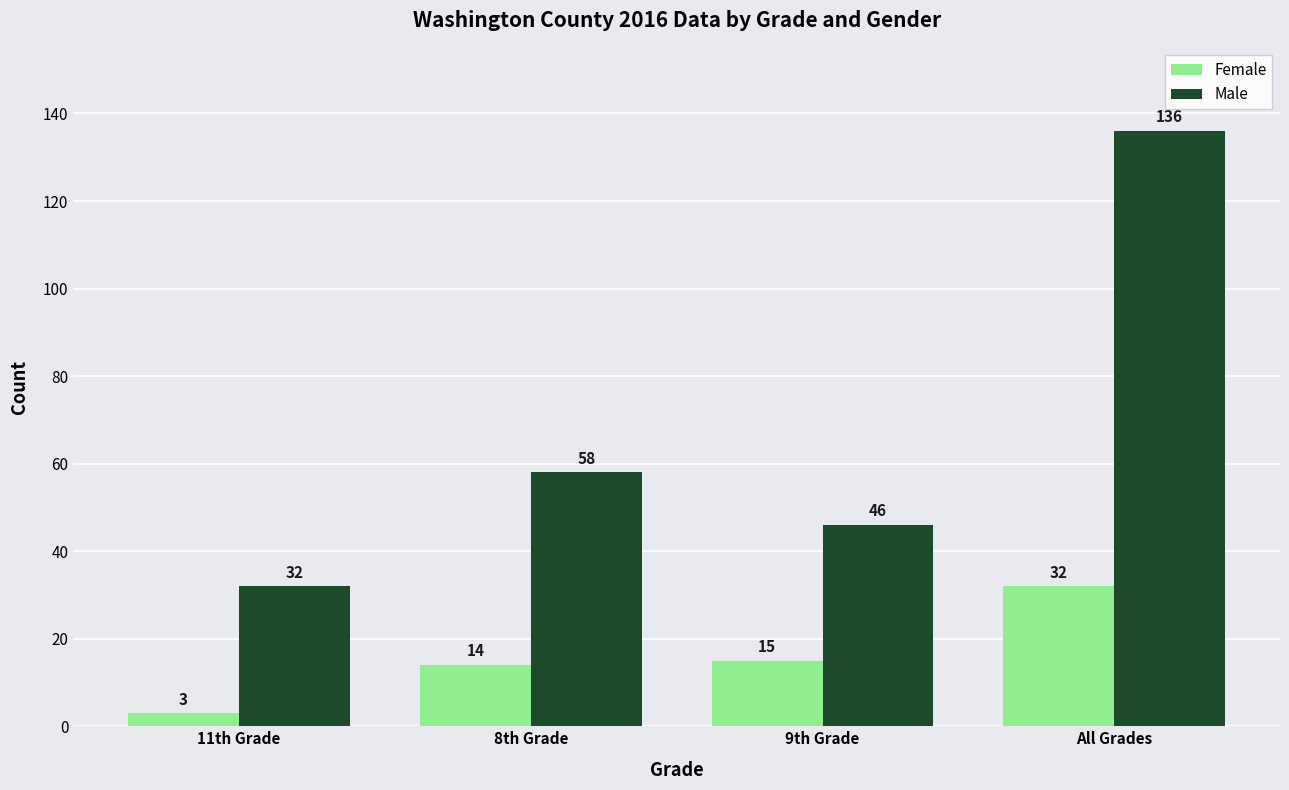

At how many categories does at least one series exceed 69?

1